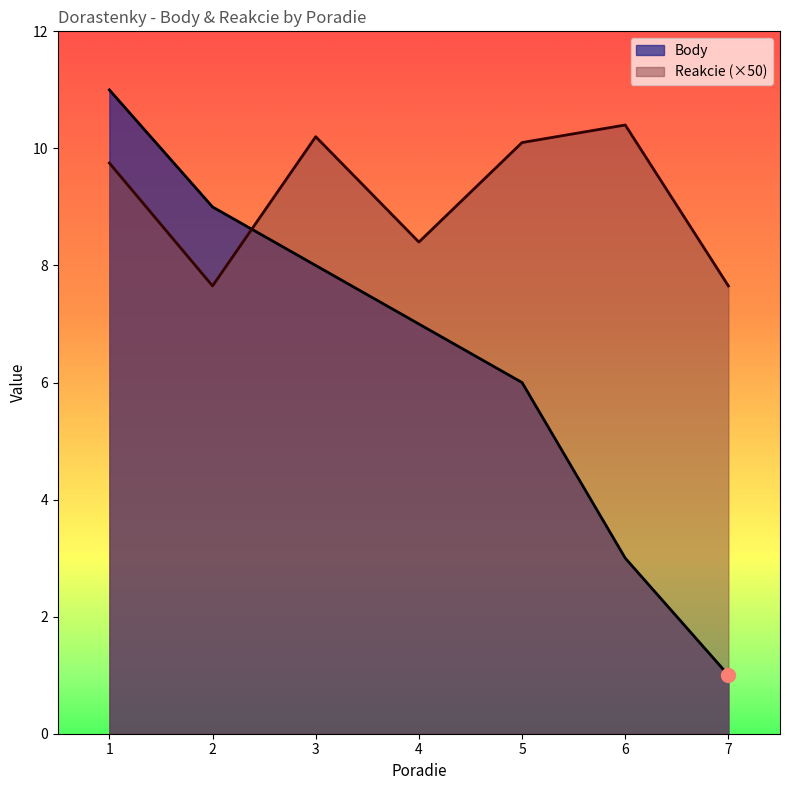

What is the spread (max minus min) of values at 4?

1.4